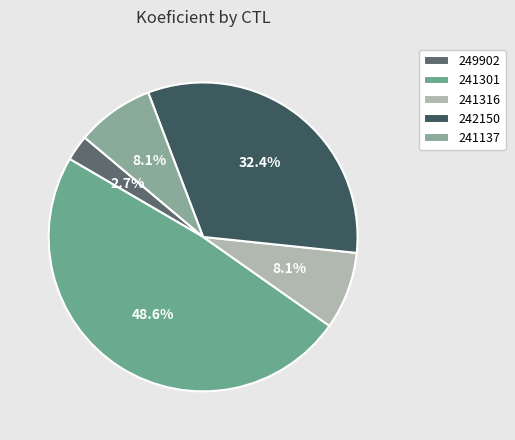

Which category has the smallest portion of the pie?

249902